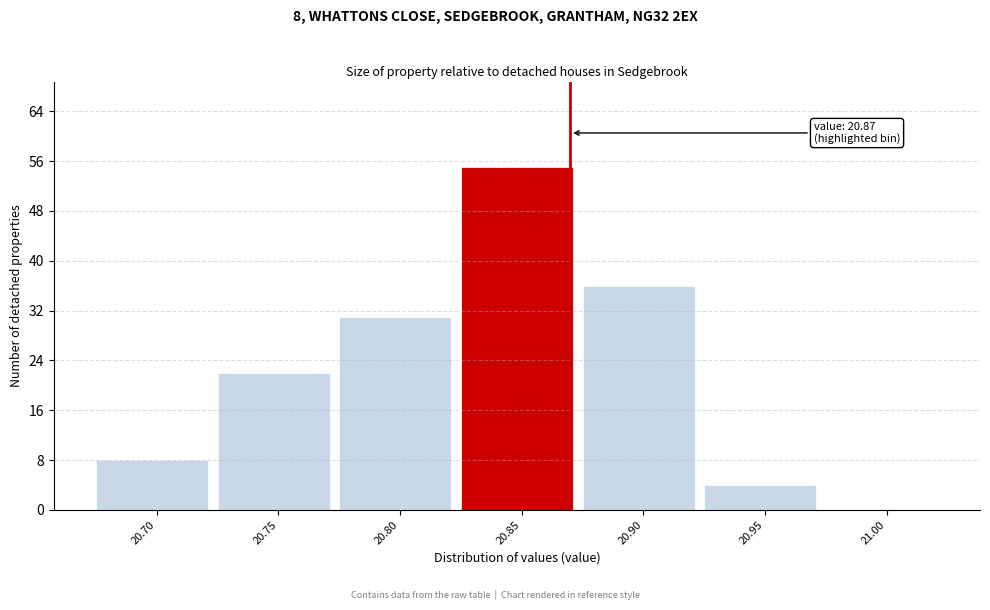

Reading left to right, list all the values displayed in this chart.

20.70=8	20.75=22	20.80=31	20.85=55	20.90=36	20.95=4	21.00=0